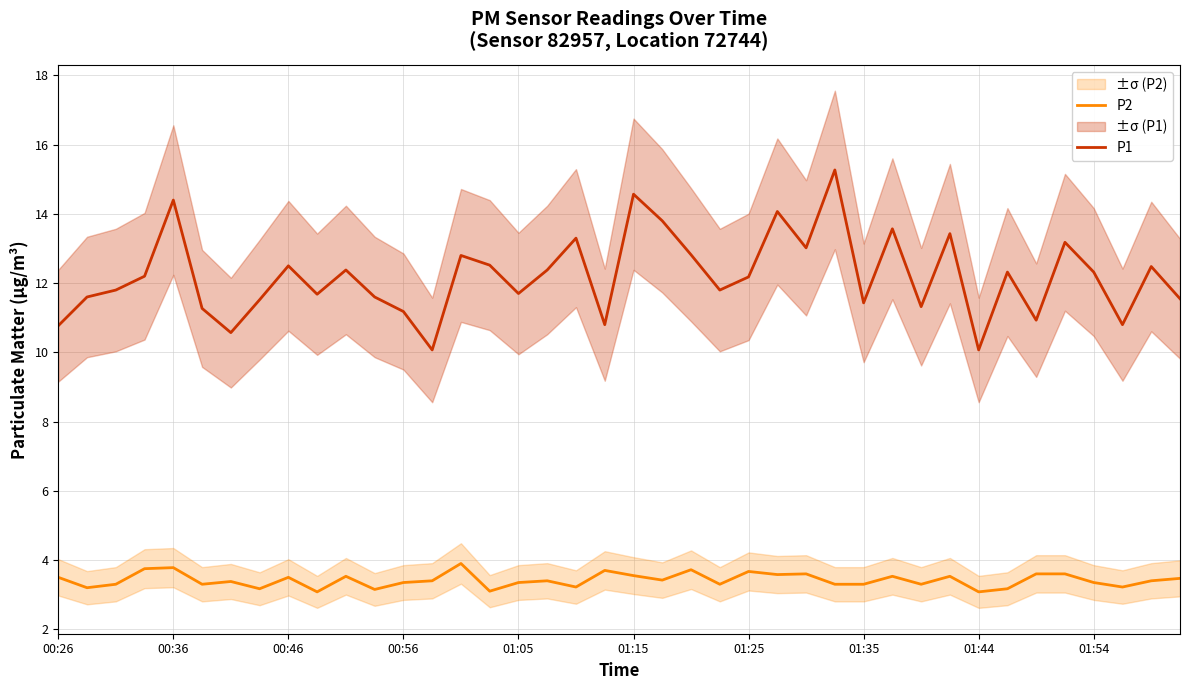

True or false: P1 and P2 intersect in this chart.

False